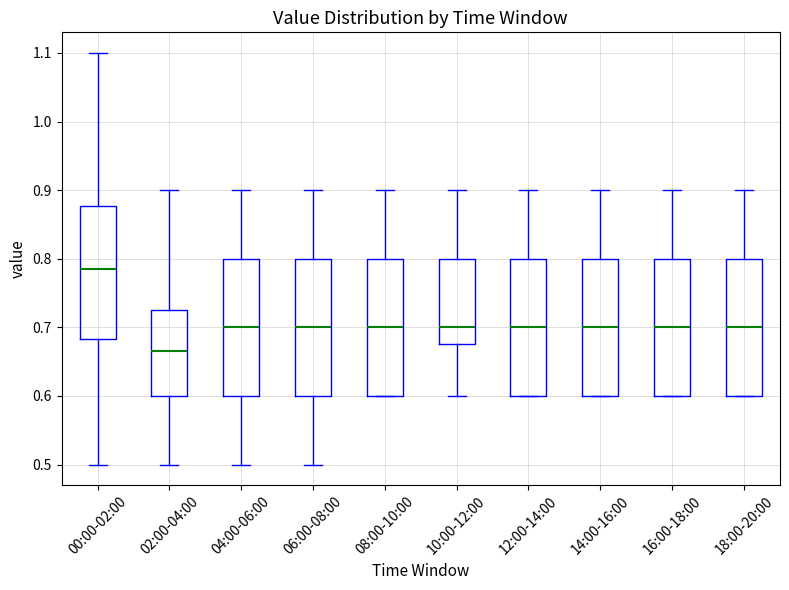

Reading left to right, read every box against the y-axis: the position of its median line, the range the box covers, and the ends of its whiskers. The values are not printed on the chart, so give them approximately, as read against the axis.

00:00-02:00: median 0.79, box 0.68 to 0.88, whiskers 0.50 to 1.10
02:00-04:00: median 0.67, box 0.60 to 0.73, whiskers 0.50 to 0.90
04:00-06:00: median 0.70, box 0.60 to 0.80, whiskers 0.50 to 0.90
06:00-08:00: median 0.70, box 0.60 to 0.80, whiskers 0.50 to 0.90
08:00-10:00: median 0.70, box 0.60 to 0.80, whiskers 0.60 to 0.90
10:00-12:00: median 0.70, box 0.68 to 0.80, whiskers 0.60 to 0.90
12:00-14:00: median 0.70, box 0.60 to 0.80, whiskers 0.60 to 0.90
14:00-16:00: median 0.70, box 0.60 to 0.80, whiskers 0.60 to 0.90
16:00-18:00: median 0.70, box 0.60 to 0.80, whiskers 0.60 to 0.90
18:00-20:00: median 0.70, box 0.60 to 0.80, whiskers 0.60 to 0.90